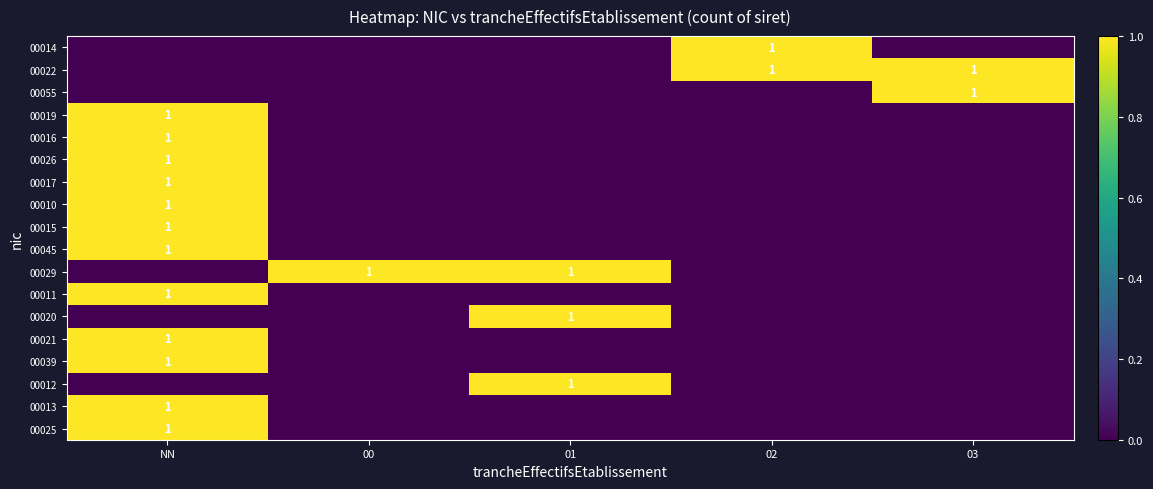

Is it true that 00017 equals 1 at NN?

True